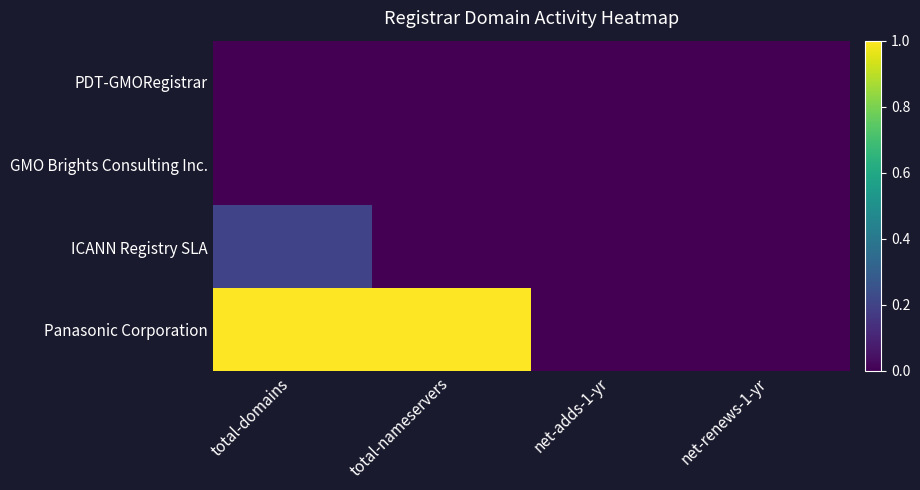

Is the value of PDT-GMORegistrar at net-renews-1-yr greater than the value of ICANN Registry SLA at net-renews-1-yr?

No